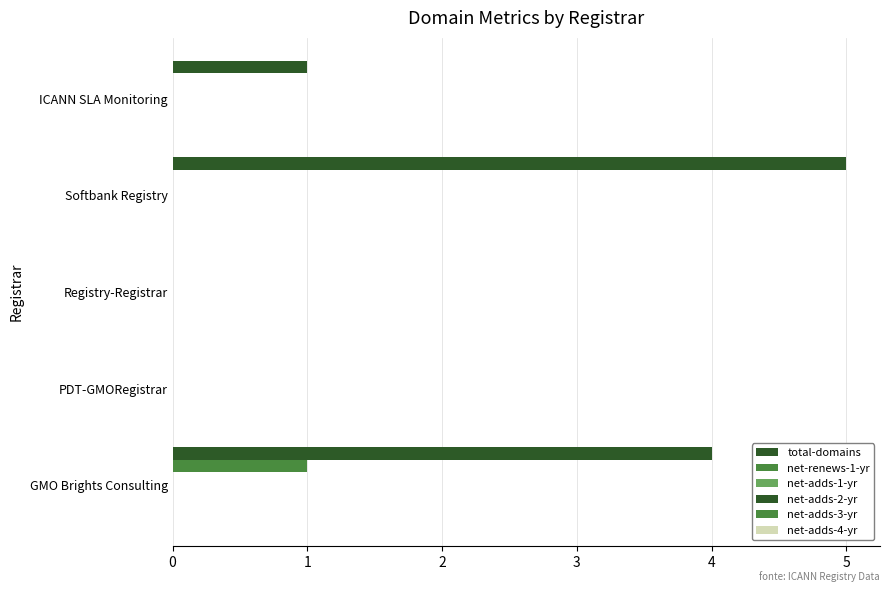

How many distinct data groups are displayed?

2